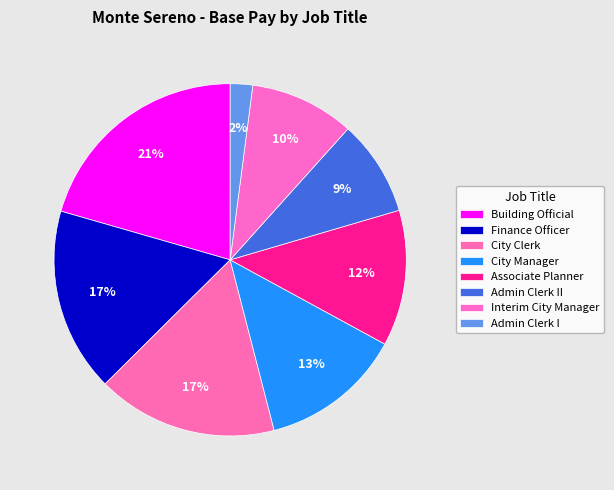

Combined, what portion of the pie is City Manager and Interim City Manager?

22.6%